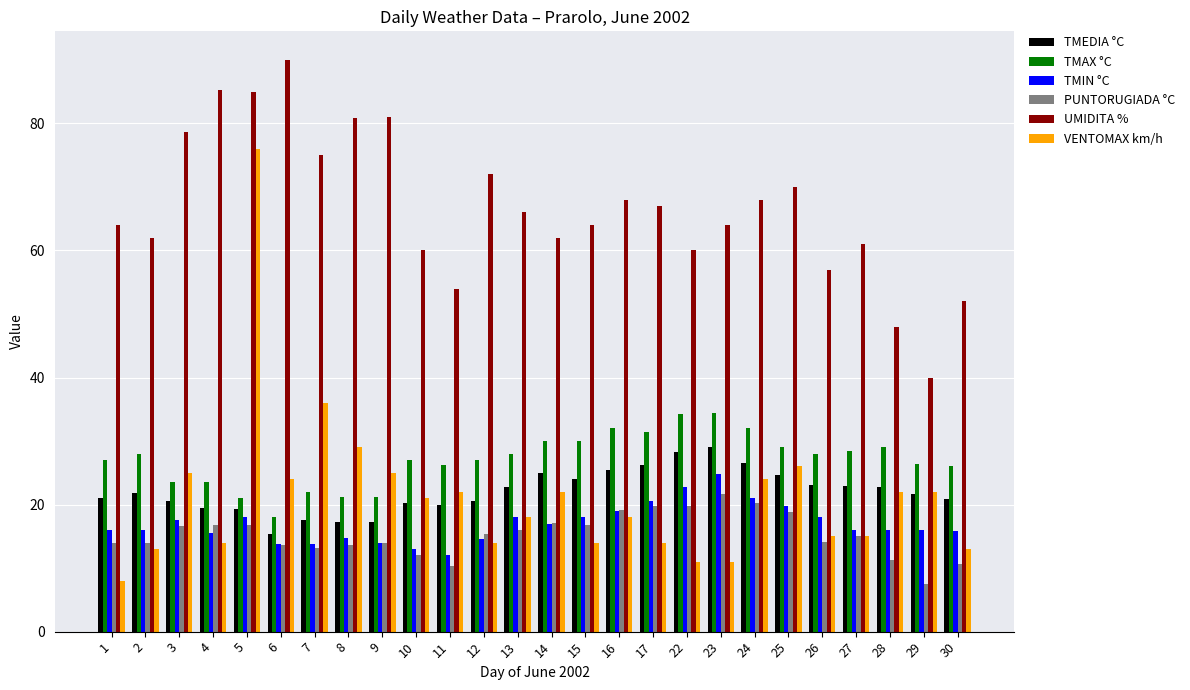

What is the difference between the highest and lowest values at 12?

58.0